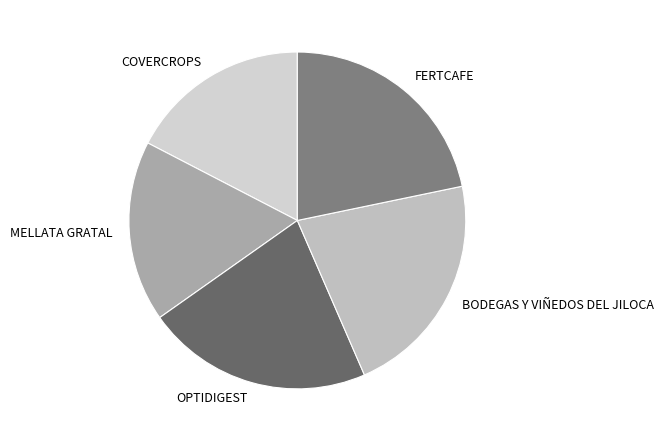

The MELLATA GRATAL slice represents 8% of the pie. True or false?

False